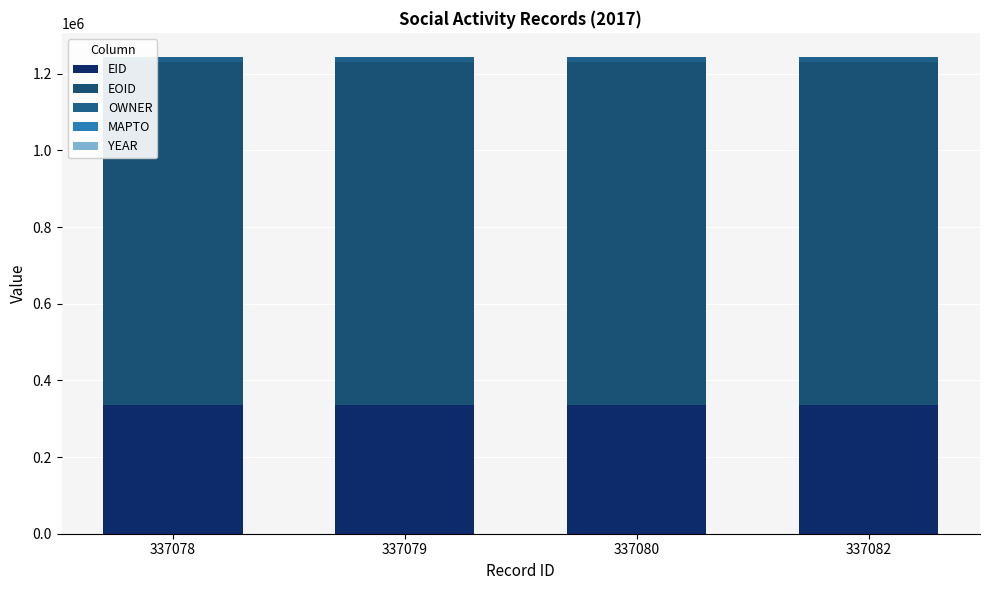

Does the chart contain stacked bars?

Yes